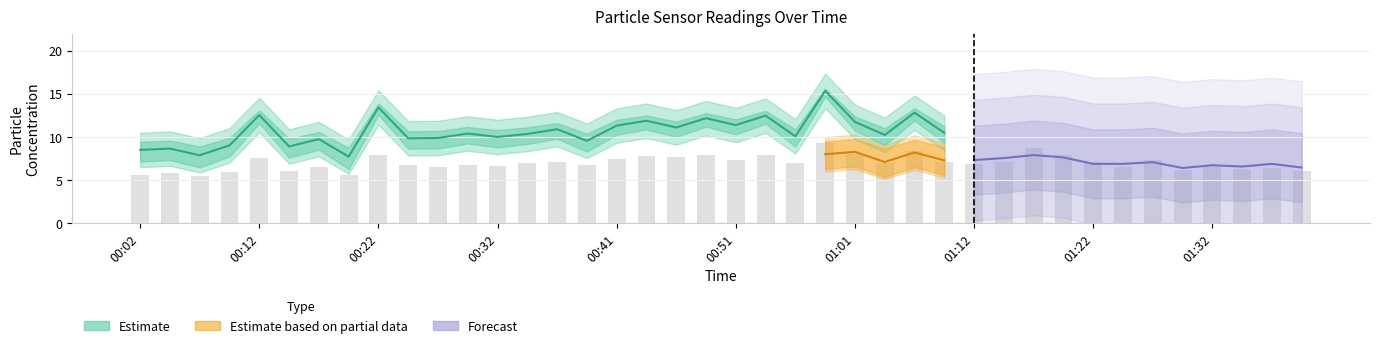

How many groups of bars are there?

40